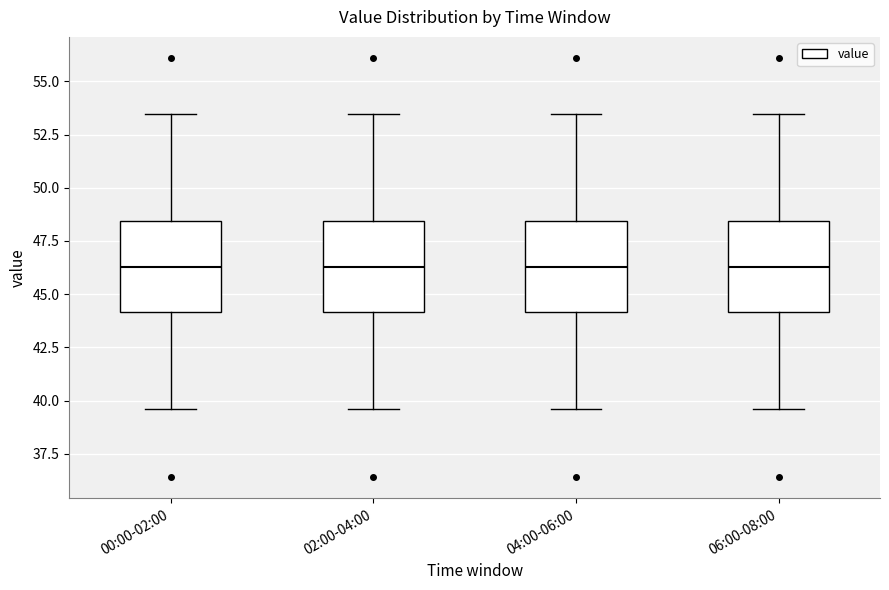

Reading left to right, transcribe this box plot: for each box, give where its median line is, the range the box spans, and where its two whiskers end, as read against the y-axis. The values are not printed on the chart, so give them approximately, as read against the axis.

00:00-02:00: median 46.5, box 44.0 to 48.5, whiskers 39.5 to 53.5
02:00-04:00: median 46.5, box 44.0 to 48.5, whiskers 39.5 to 53.5
04:00-06:00: median 46.5, box 44.0 to 48.5, whiskers 39.5 to 53.5
06:00-08:00: median 46.5, box 44.0 to 48.5, whiskers 39.5 to 53.5